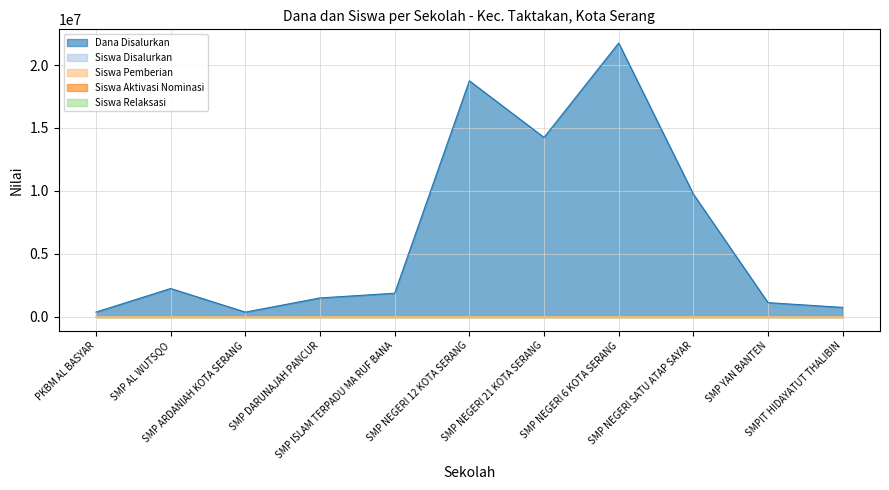

True or false: Siswa Pemberian and Siswa Disalurkan intersect in this chart.

False